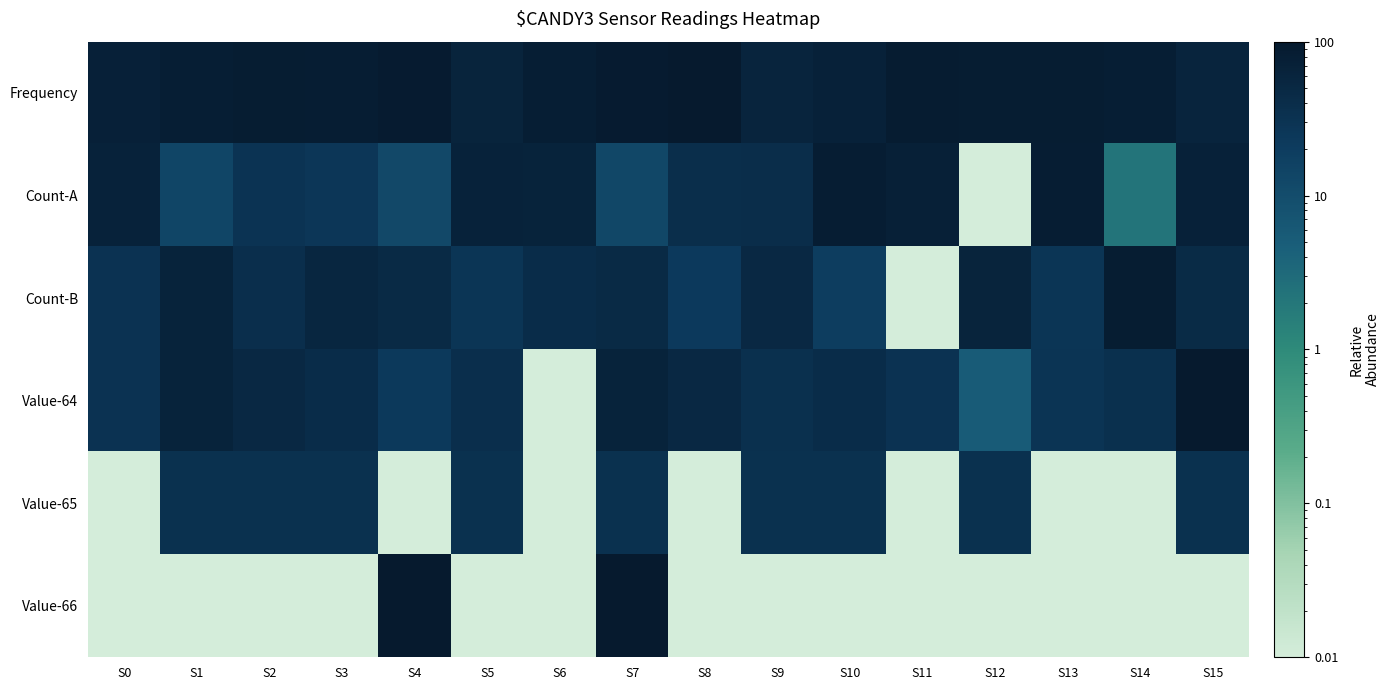

Count the number of data series in this chart.

6